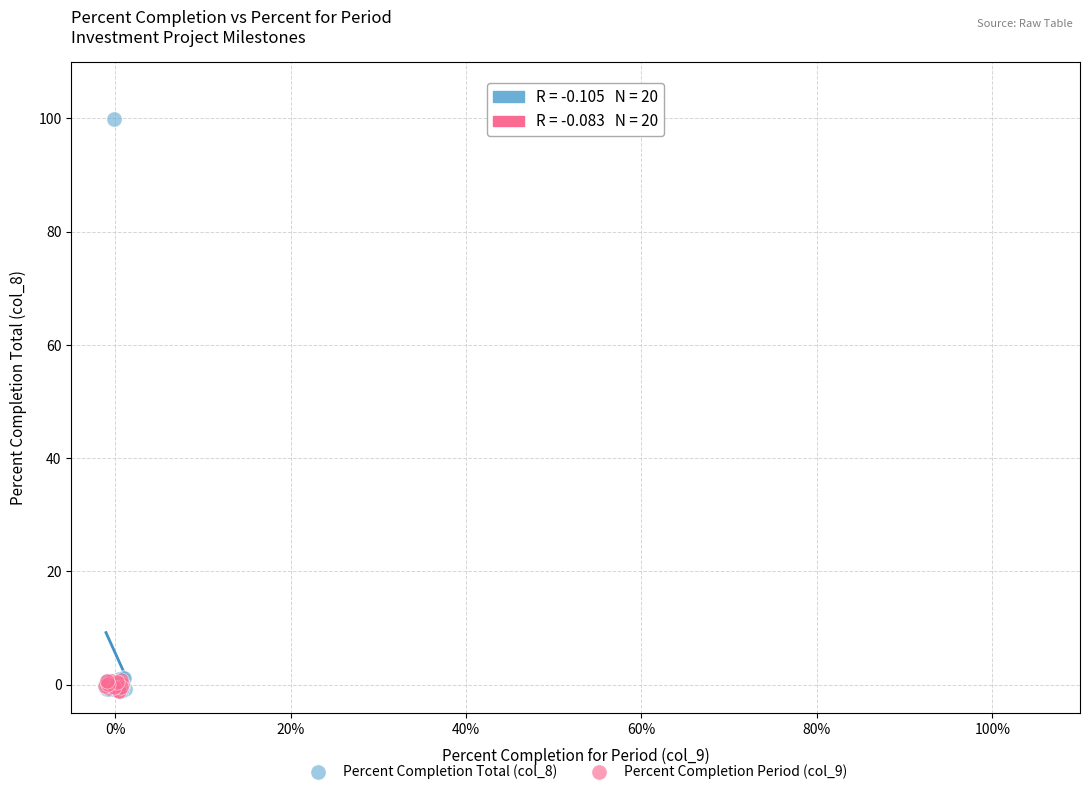

Which series has the largest Y range (max minus min)?

Percent Completion Total (col_8)